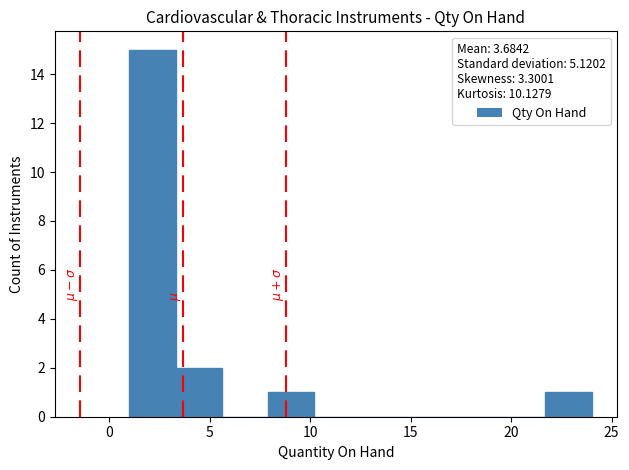

Which range on the x-axis has the tallest bar?

1.0 to 3.3